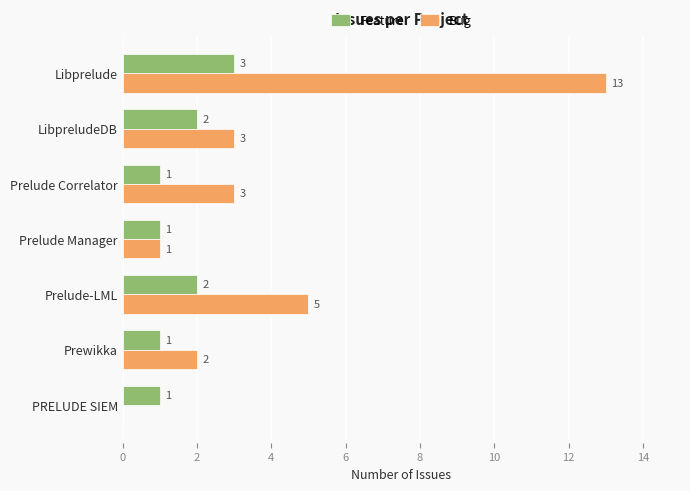

Which series has the largest total across all categories?

Bug